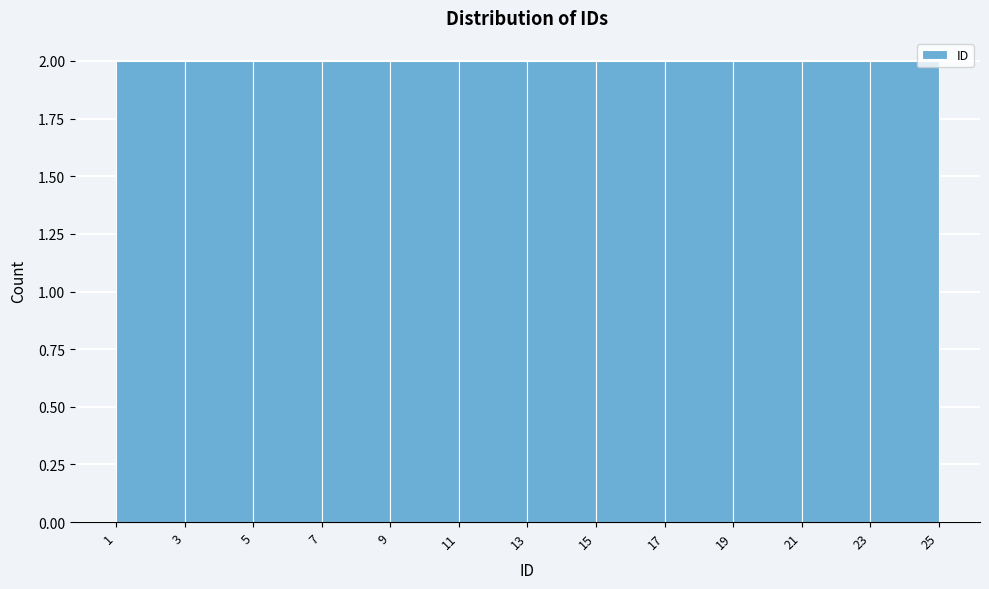

Reading left to right, transcribe this chart: for each bar, give the range it covers on the x-axis and its height. The values are not printed on the chart, so give them approximately, as read against the axis.

1 to 3: 2
3 to 5: 2
5 to 7: 2
7 to 9: 2
9 to 11: 2
11 to 13: 2
13 to 15: 2
15 to 17: 2
17 to 19: 2
19 to 21: 2
21 to 23: 2
23 to 25: 2